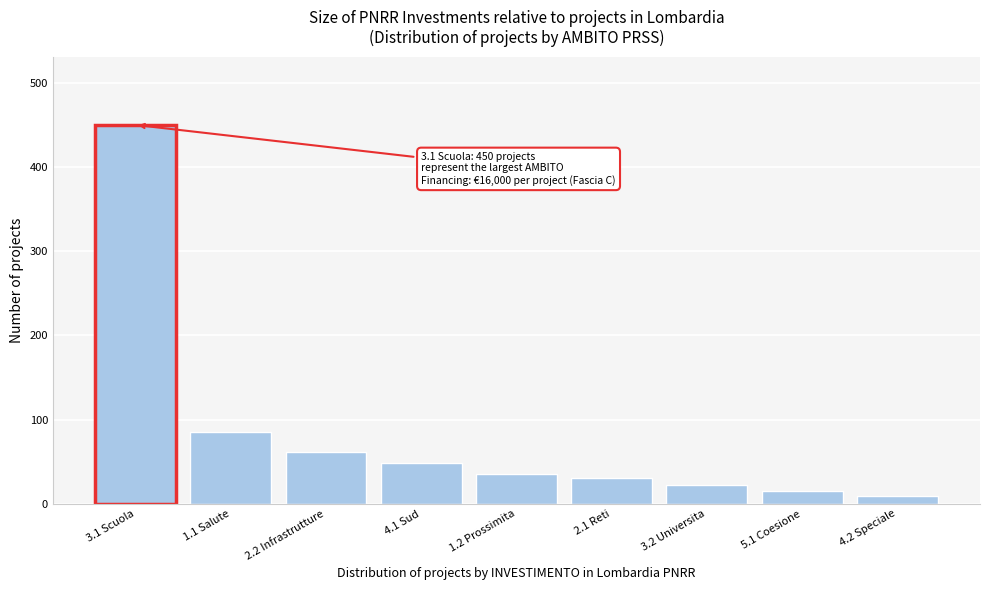

Reading left to right, transcribe all the data shown in this chart.

3.1 Scuola=450	1.1 Salute=85	2.2 Infrastrutture=62	4.1 Sud=48	1.2 Prossimita=35	2.1 Reti=30	3.2 Universita=22	5.1 Coesione=15	4.2 Speciale=9